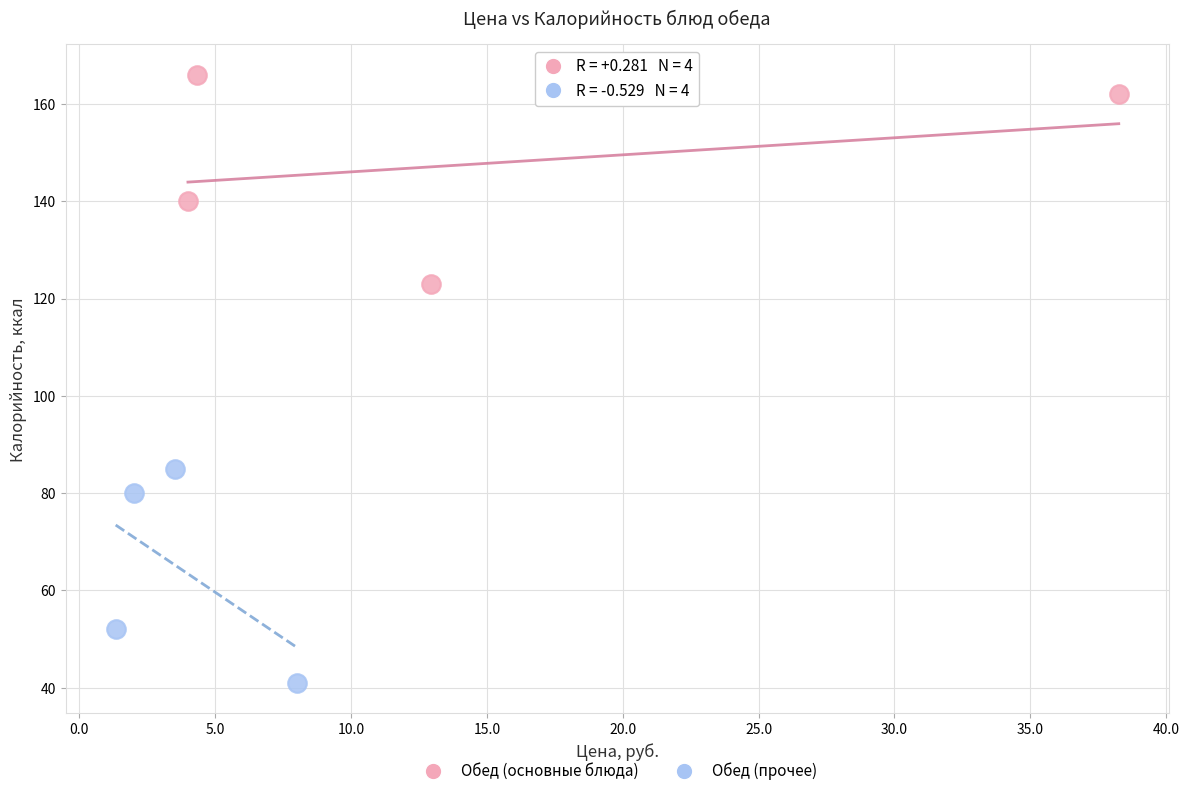

Which series reaches the maximum Y coordinate?

Обед (основные блюда)